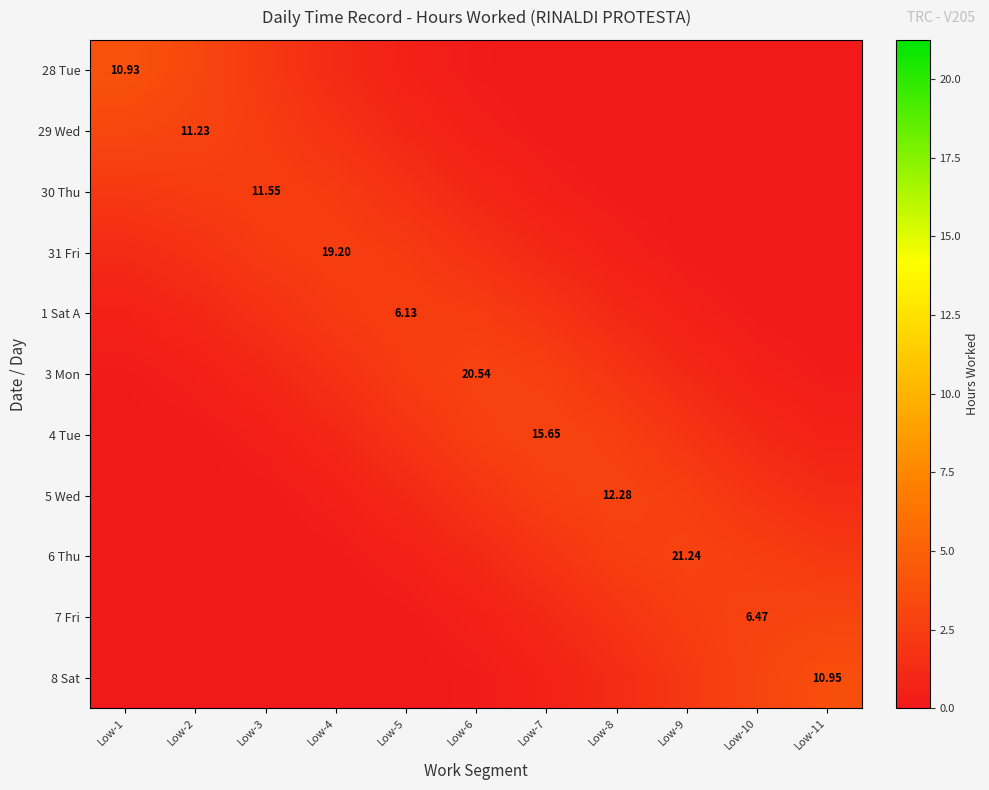

How many distinct data groups are displayed?

11